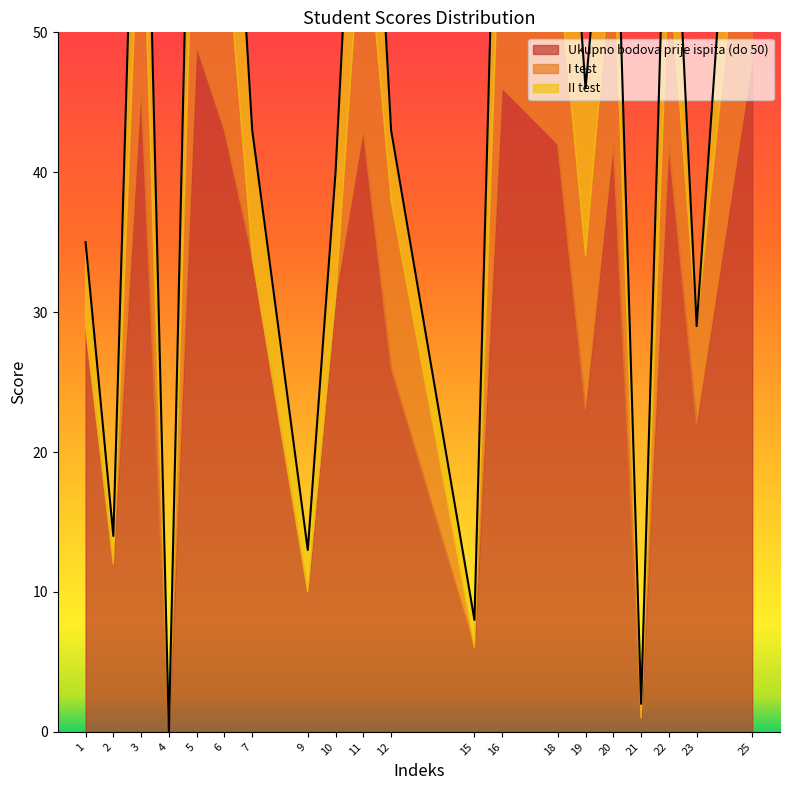

At 12, list the series in order from largest to smallest.

Ukupno bodova prije ispita (do 50), I test, II test